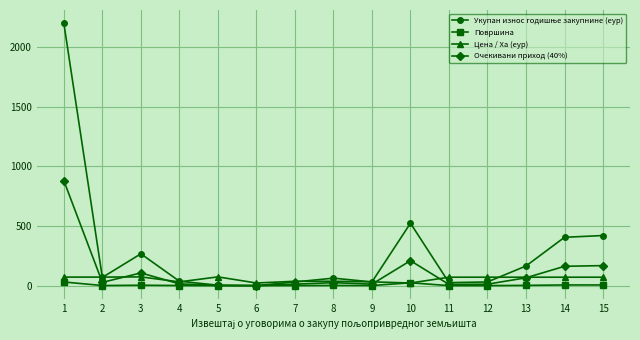

What is the maximum value shown in the chart?

2200.3